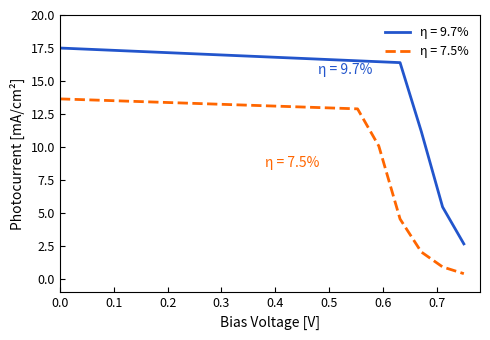

What is the maximum value shown in the chart?

17.5